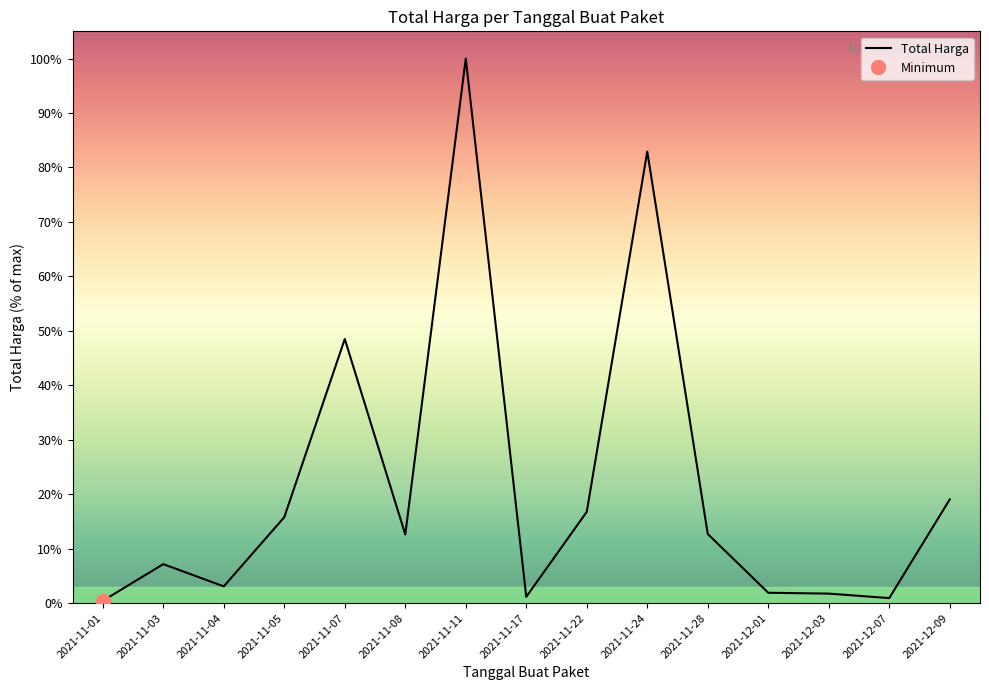

What value does the data have at 2021-11-04, to the nearest 10?

90672080